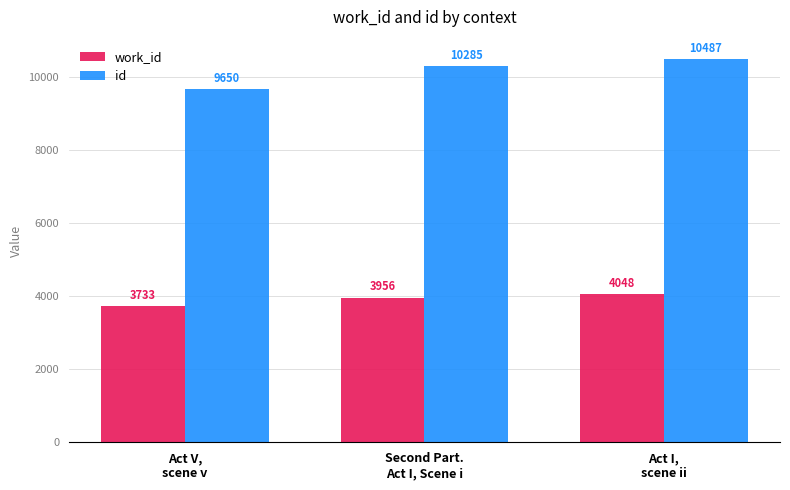

Rank the series by their maximum value, from highest to lowest.

id, work_id